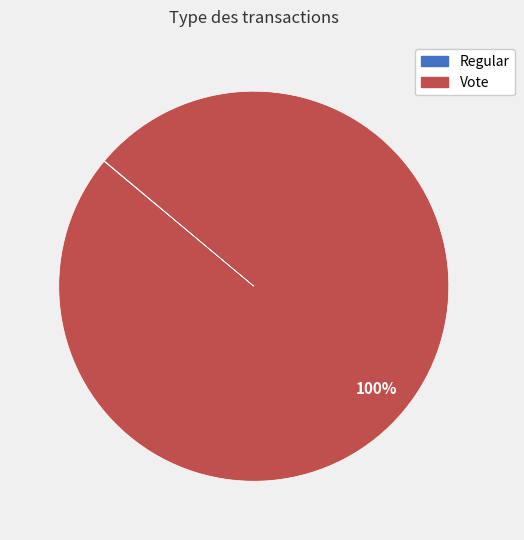

What percentage is the Vote slice, to the nearest percent?

100%